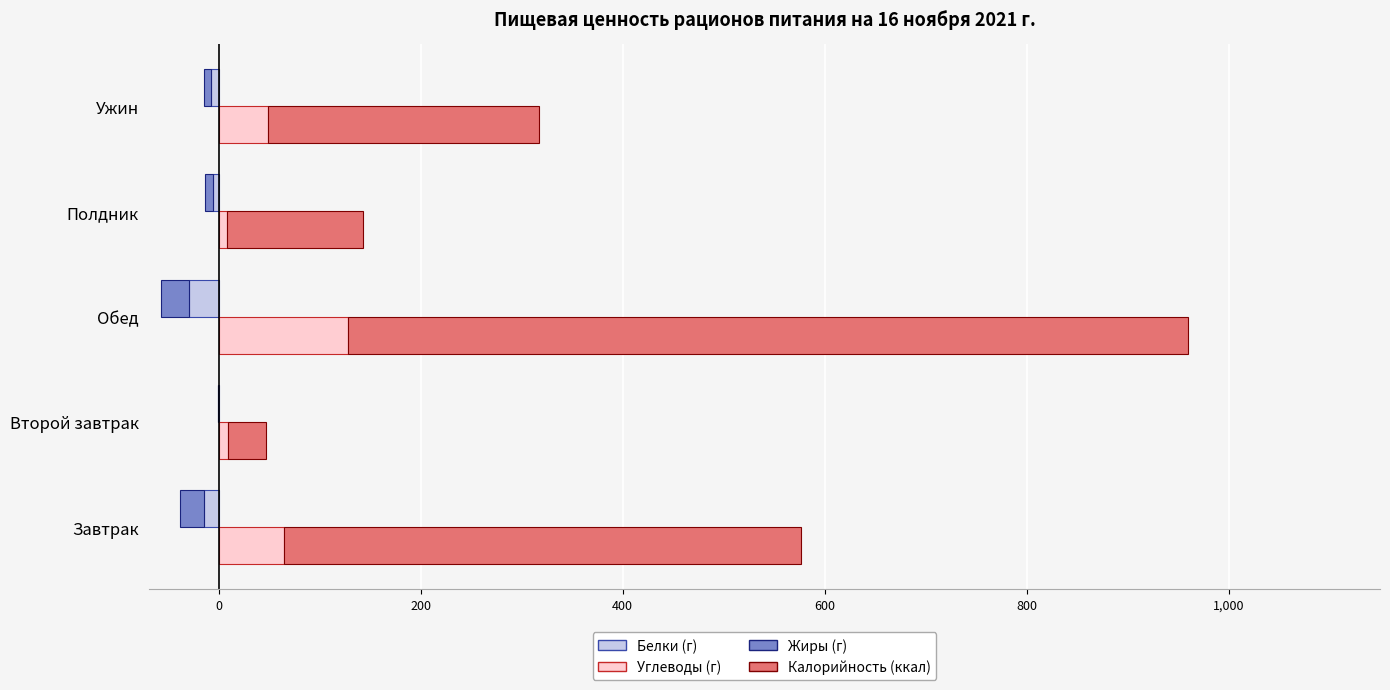

The Углеводы (г) series shows 42.5 at Завтрак. True or false?

False